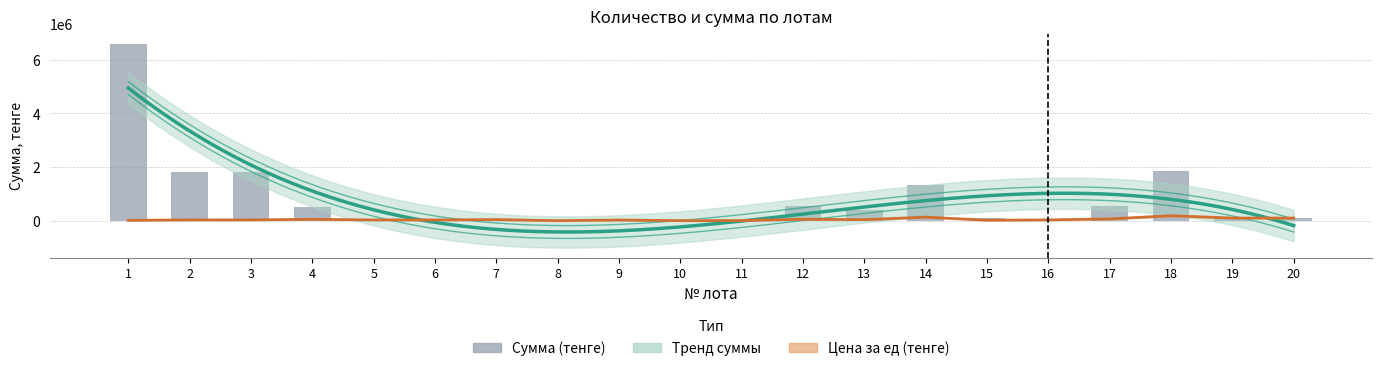

Does the chart contain any negative values?

No